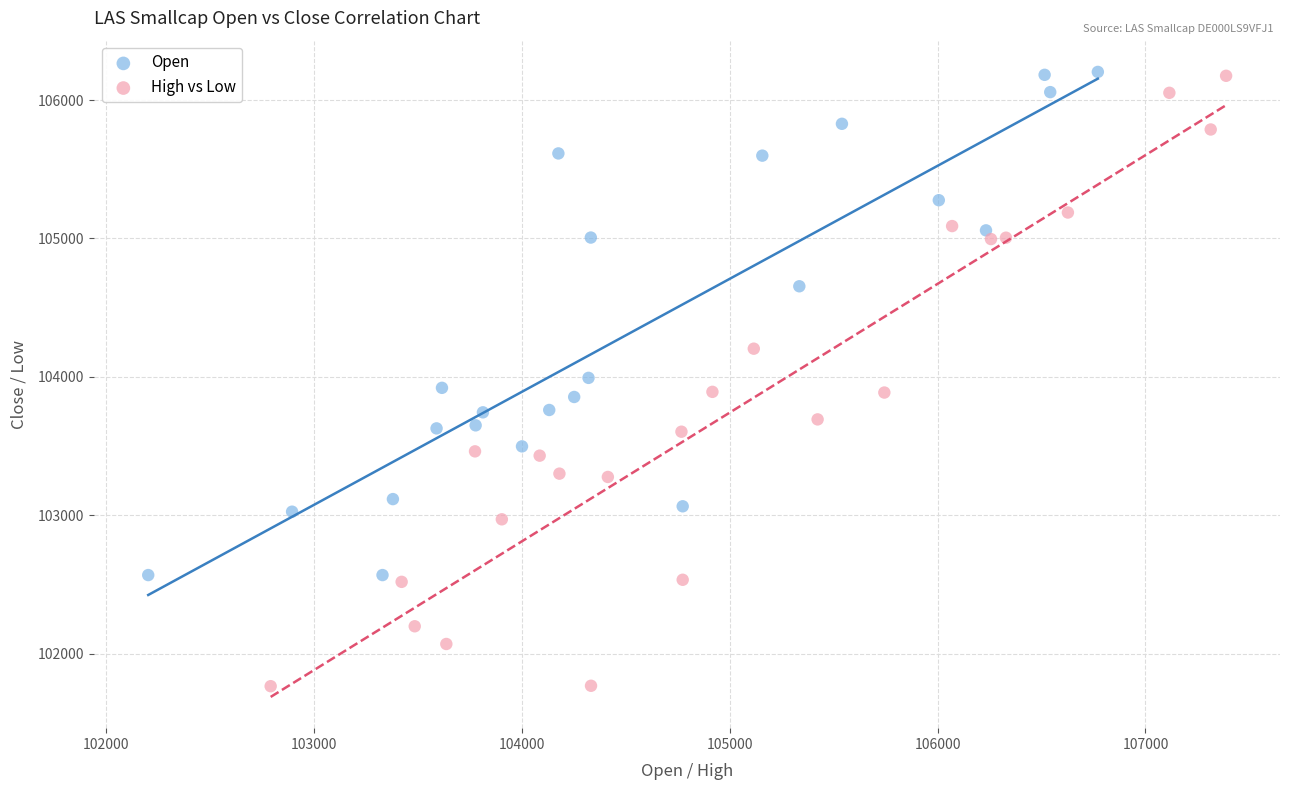

Which series contains the lowest Y value?

High vs Low